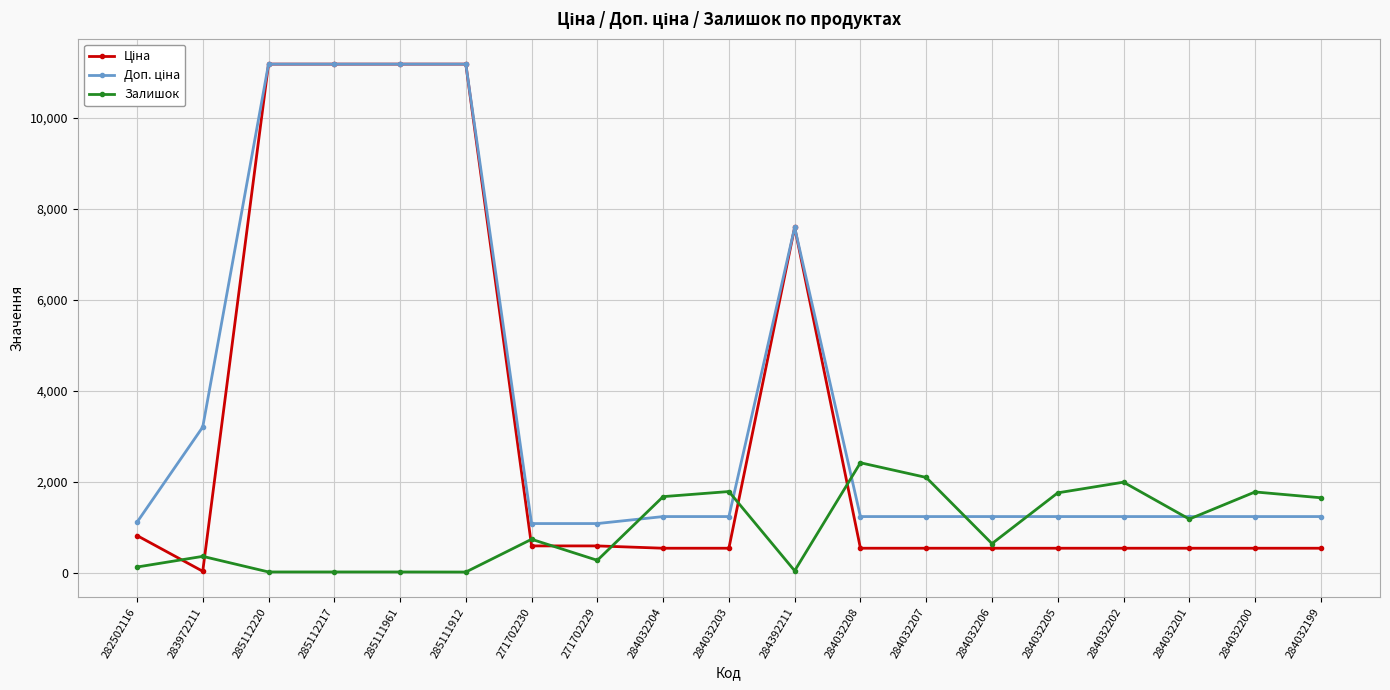

True or false: Залишок has more than 0 points higher than both neighbors.

True